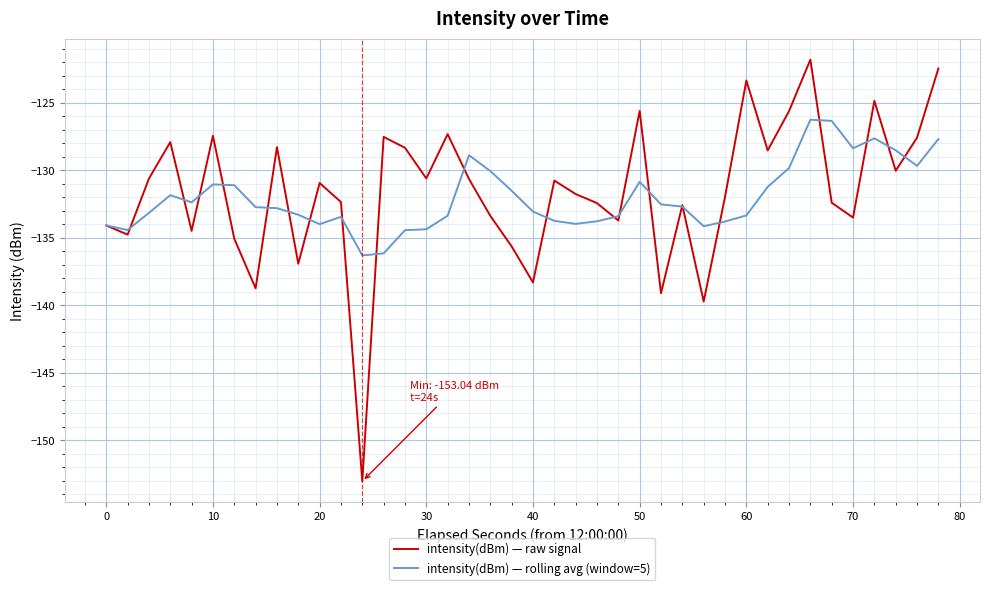

What is the smallest value displayed?

-153.0